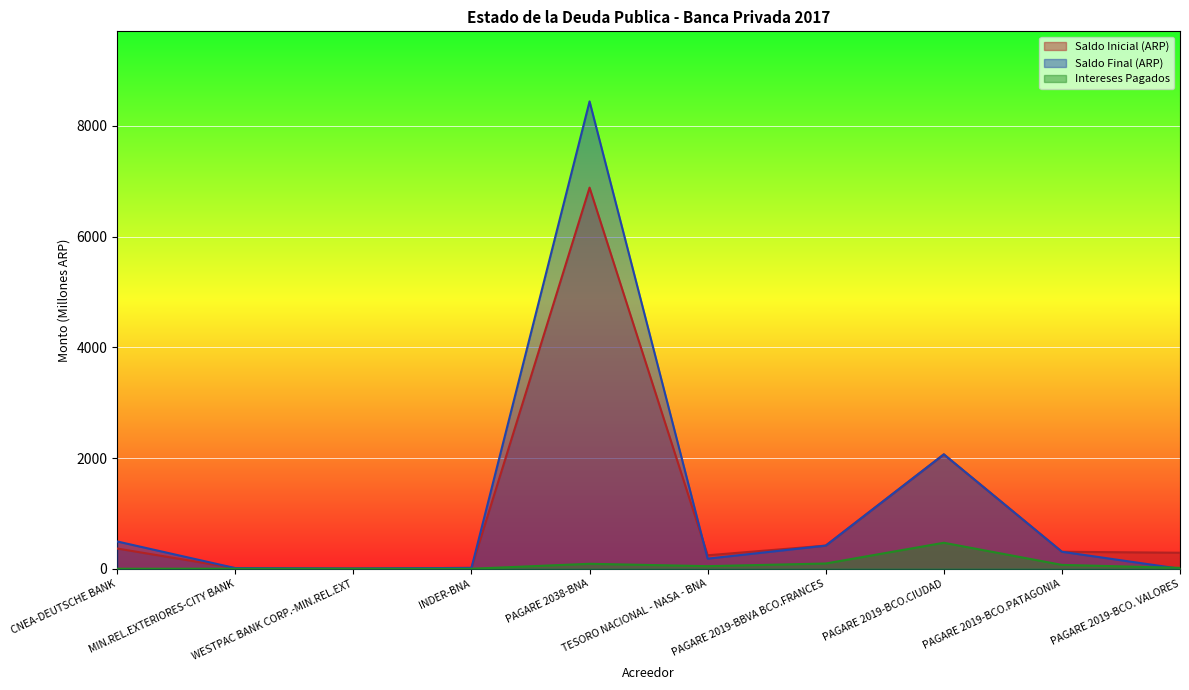

What is the approximate value of Intereses Pagados at PAGARE 2019-BCO.PATAGONIA?

69.8